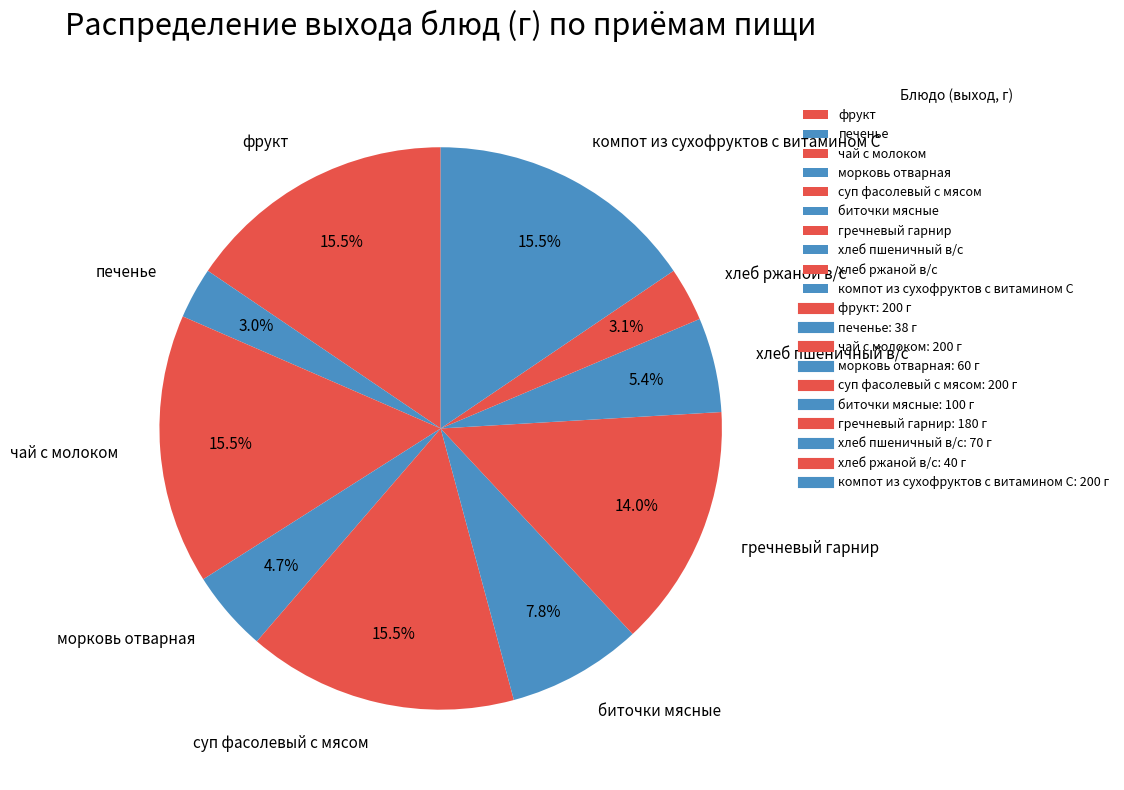

Combined, do хлеб ржаной в/с and хлеб пшеничный в/с account for over 50%?

No